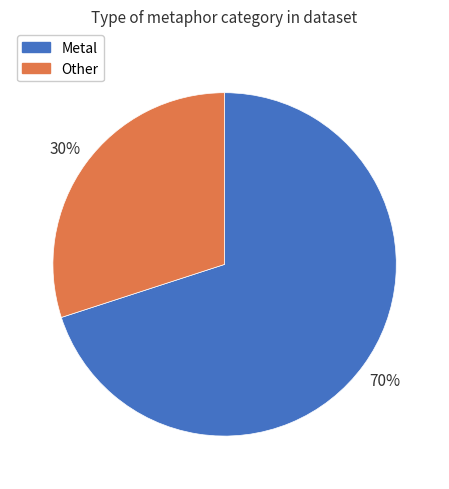

To the nearest percent, what is the difference between the largest and smallest slice percentages?

40%